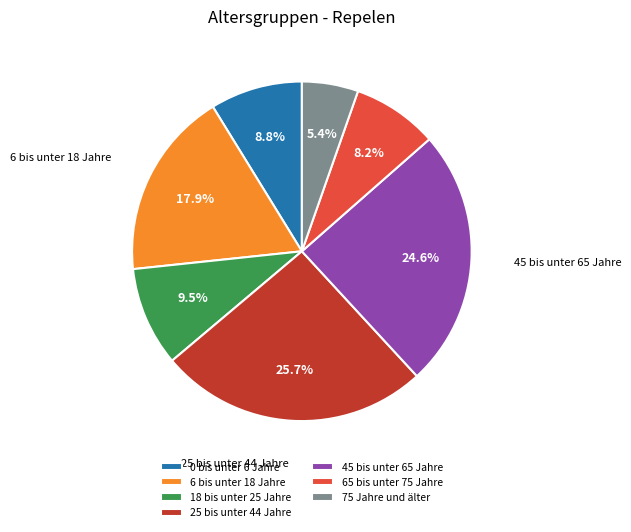

What percentage is the 75 Jahre und älter slice, to the nearest percent?

5%